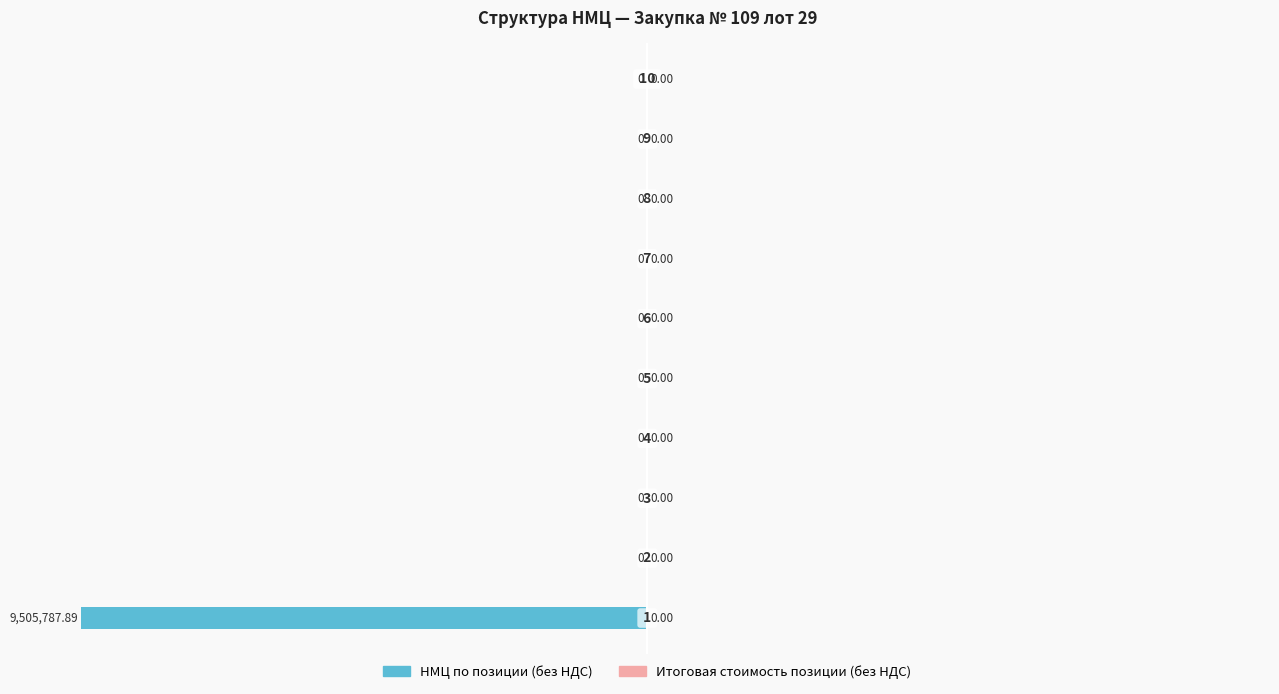

What is the sum of all values?

-100